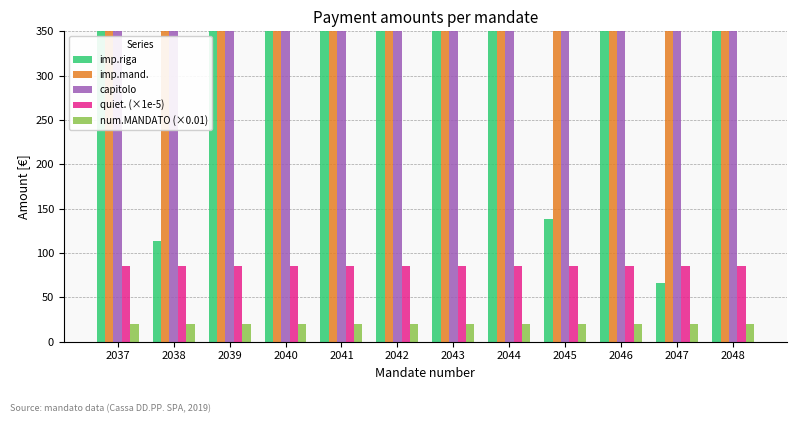

What is the minimum value shown in the chart?

20.4